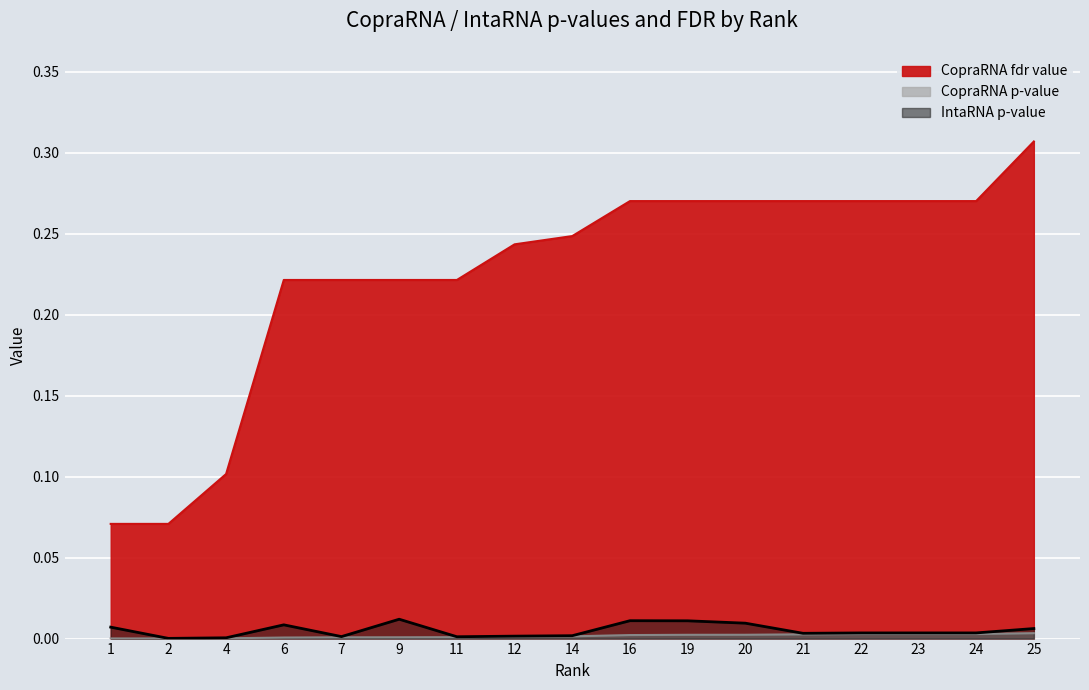

True or false: IntaRNA p-value and CopraRNA p-value cross at least once.

False